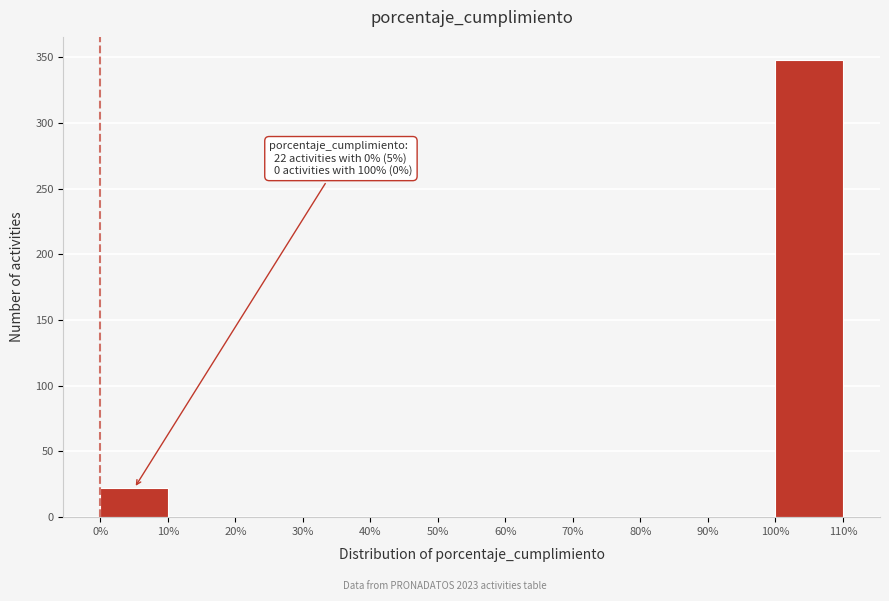

Which range on the x-axis has the tallest bar?

100% to 110%